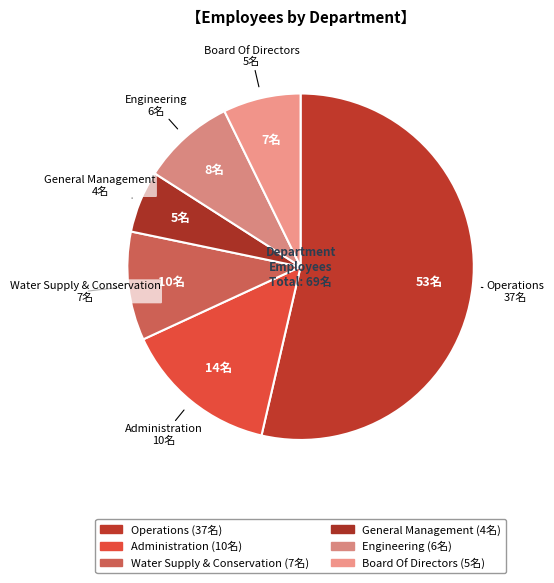

How many slices are in this pie chart?

6